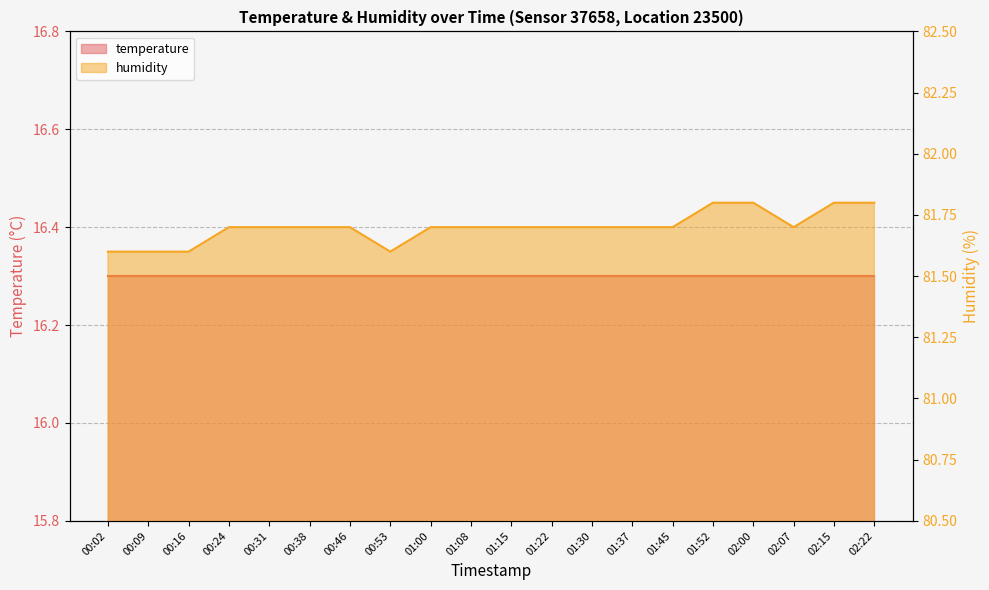

What is the sum of the values at 01:30 and 01:37?

163.4